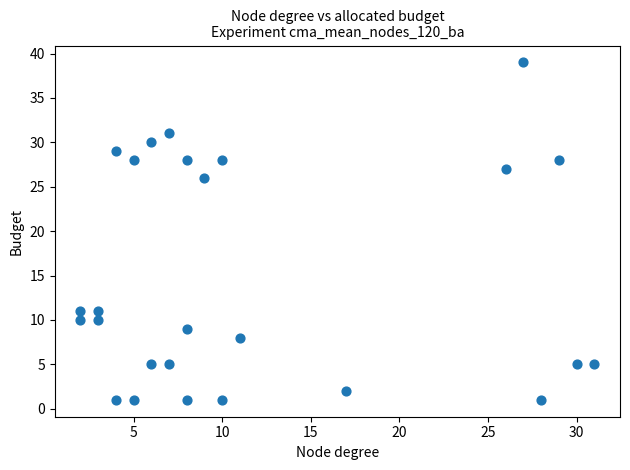

What Y value in the scatter plot is closest to 20?

26